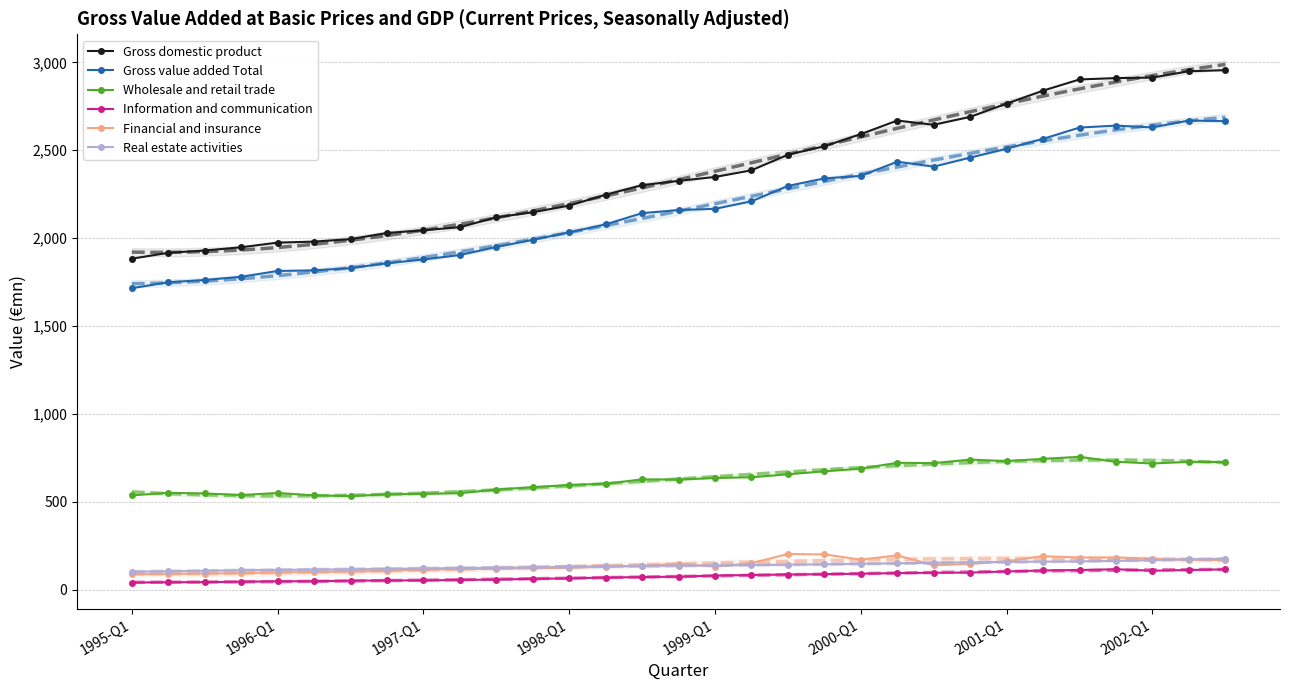

In Financial and insurance, how many points are higher than both neighbors (excluding endpoints)?

5